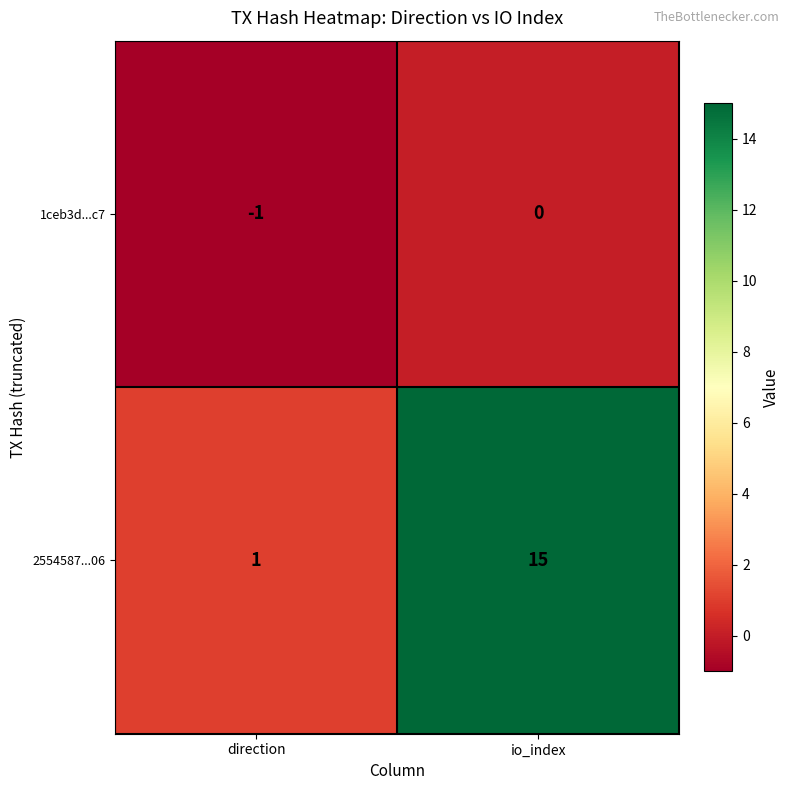

What is the spread (max minus min) of values at io_index?

15